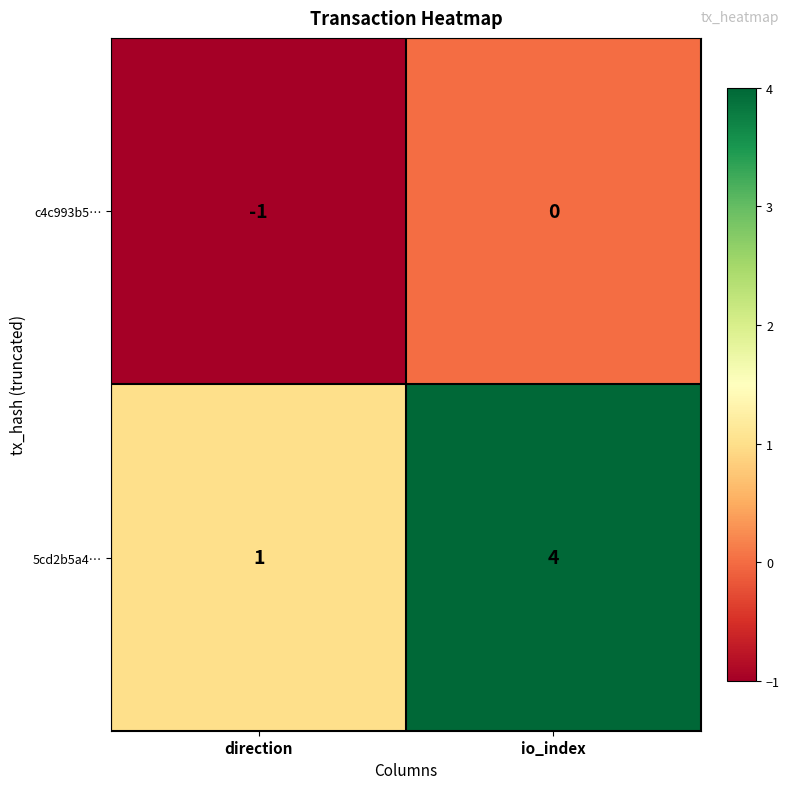

Reading right to left, extract all data points from this chart.

c4c993b5…: io_index=0	direction=-1
5cd2b5a4…: io_index=4	direction=1